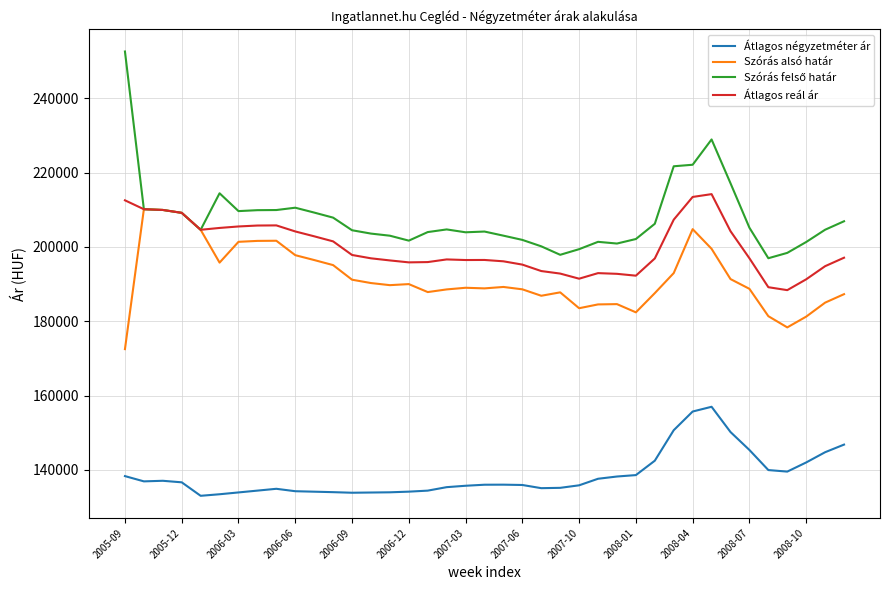

What is the lowest value of the Átlagos reál ár series?

188368